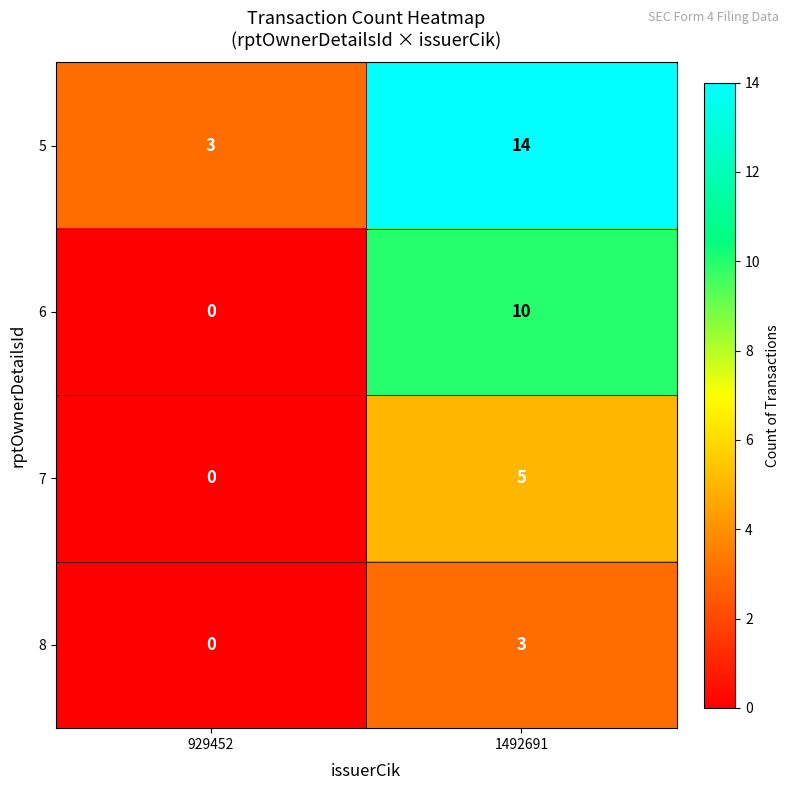

True or false: 7 has a value of -3 at 929452.

False